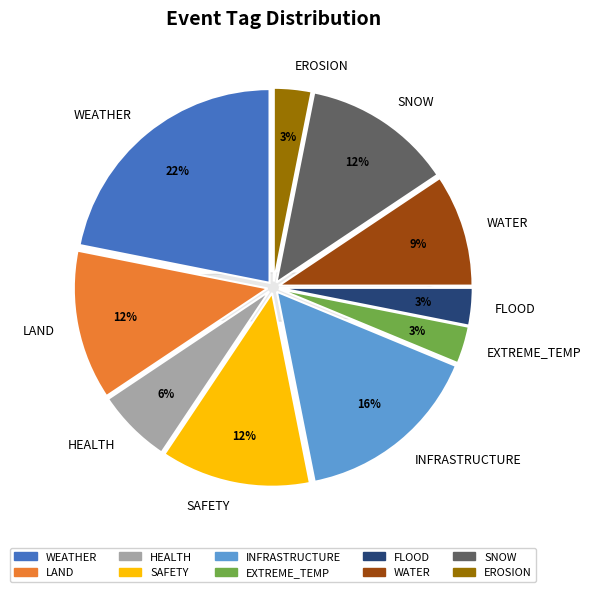

Approximately how many times larger is the value at HEALTH compared to INFRASTRUCTURE?

0.4